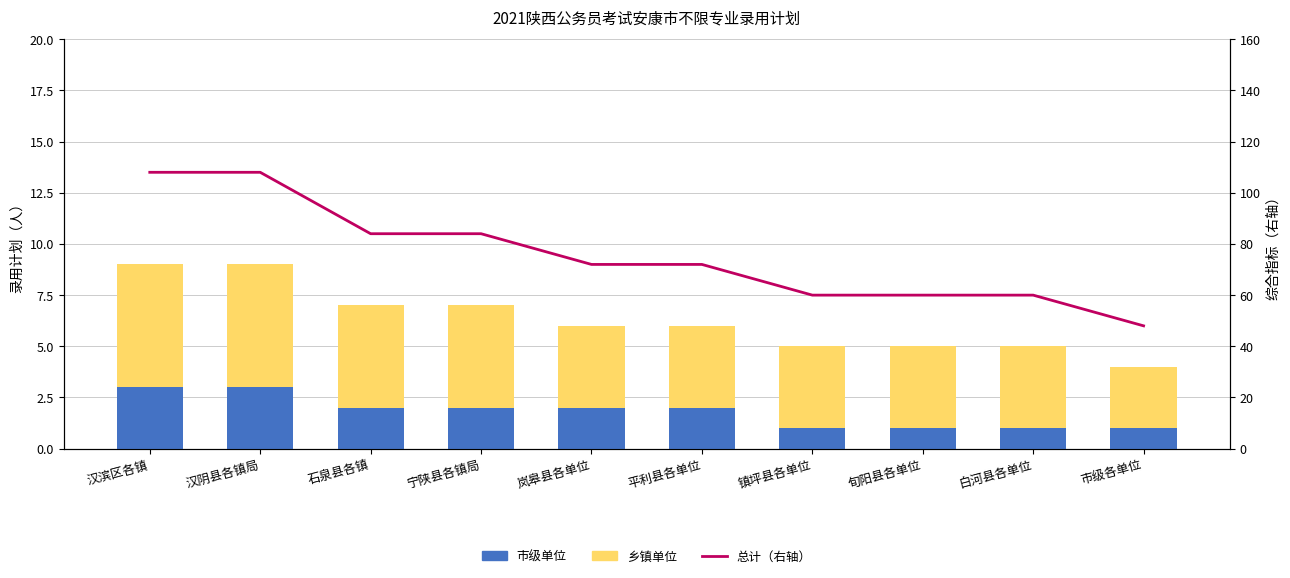

The 总计（右轴） series shows 40 at 旬阳县各单位. True or false?

False